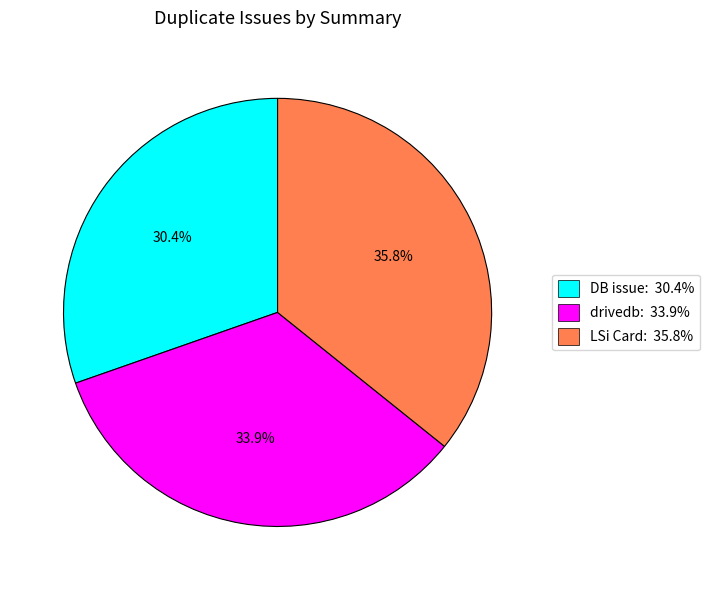

Between DB issue: 30.4% and LSi Card: 35.8%, which is larger?

LSi Card: 35.8%